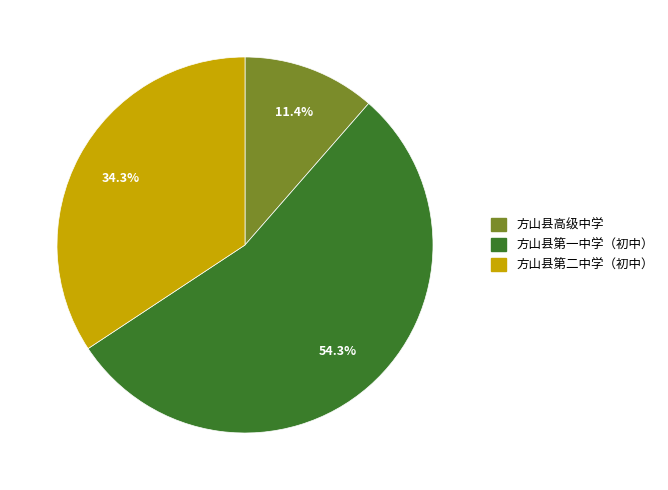

How many segments does this pie chart have?

3